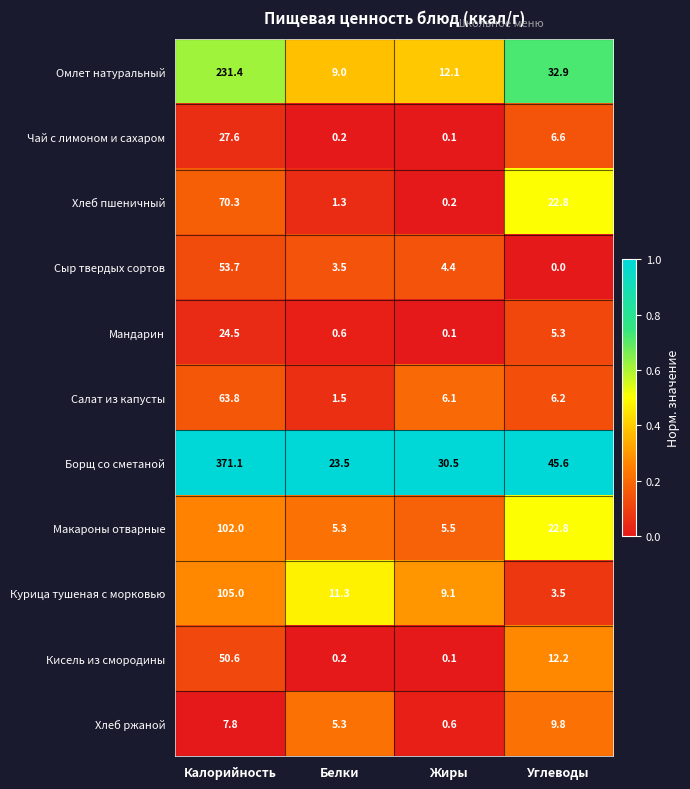

At which category does the chart reach its peak across all series?

Калорийность